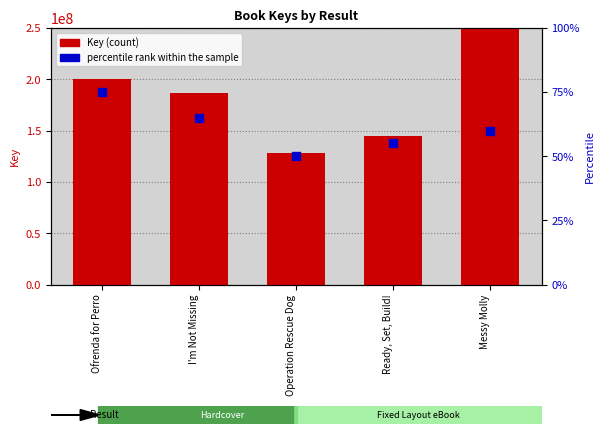

Which series has the largest total across all categories?

Key